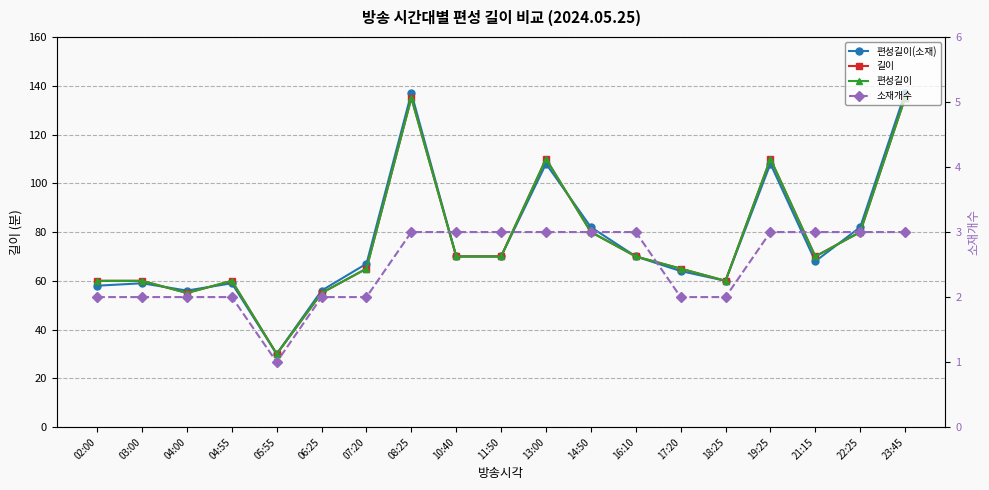

At which label is 편성길이(소재) closest to 83?

14:50